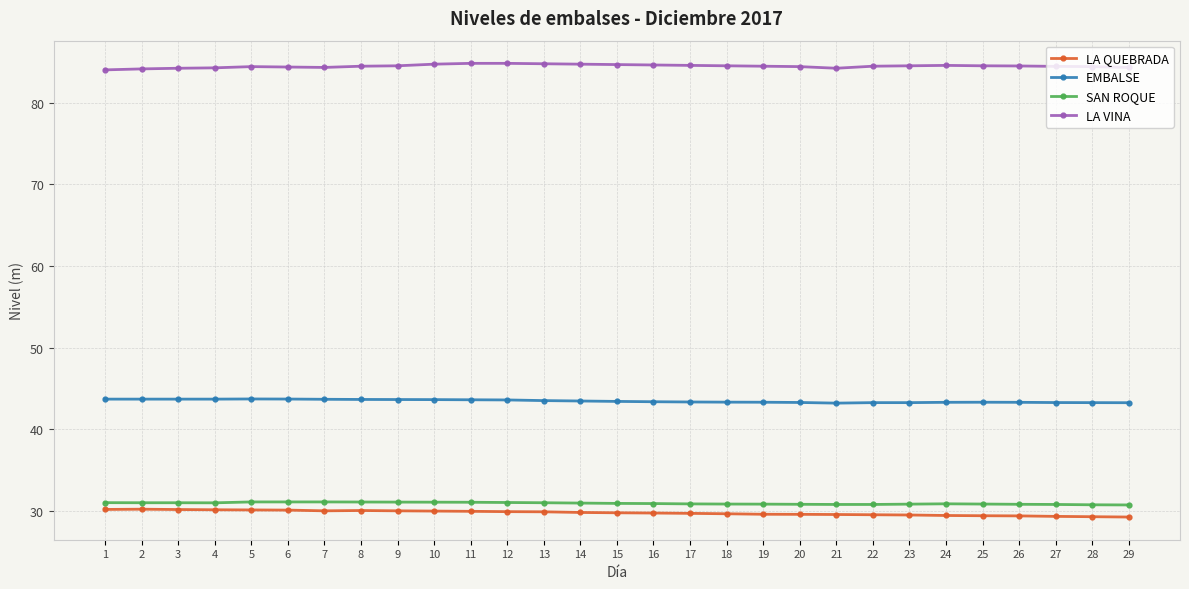

How many series are shown in this chart?

4